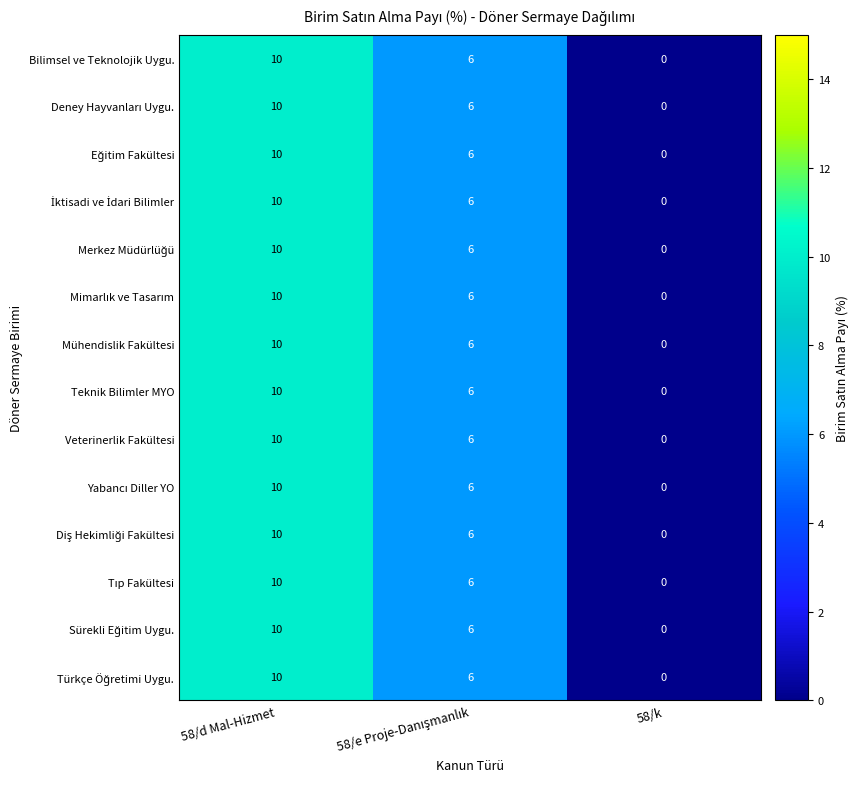

What is the total value across all series at 58/d Mal-Hizmet?

140